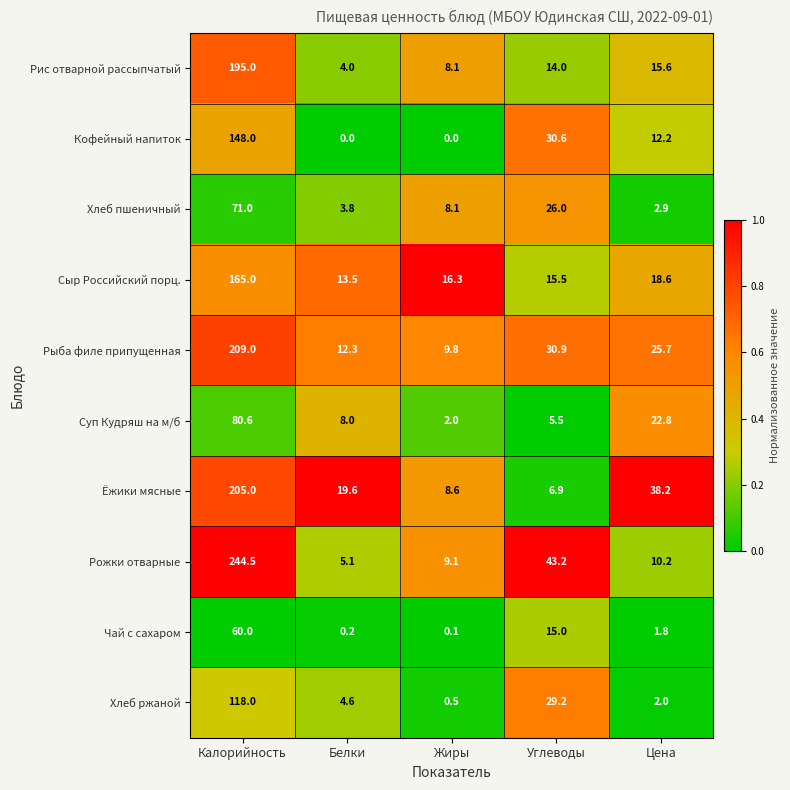

At Цена, list the series in order from largest to smallest.

Ёжики мясные, Рыба филе припущенная, Суп Кудряш на м/б, Сыр Российский порц., Рис отварной рассыпчатый, Кофейный напиток, Рожки отварные, Хлеб пшеничный, Хлеб ржаной, Чай с сахаром